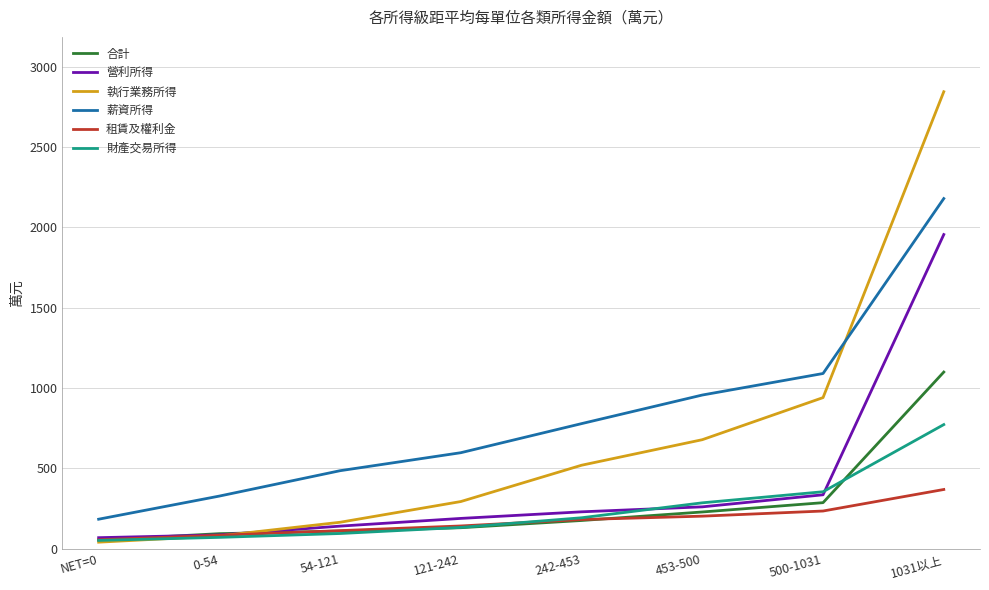

True or false: 租賃及權利金 has a value of 56 at NET=0.

True